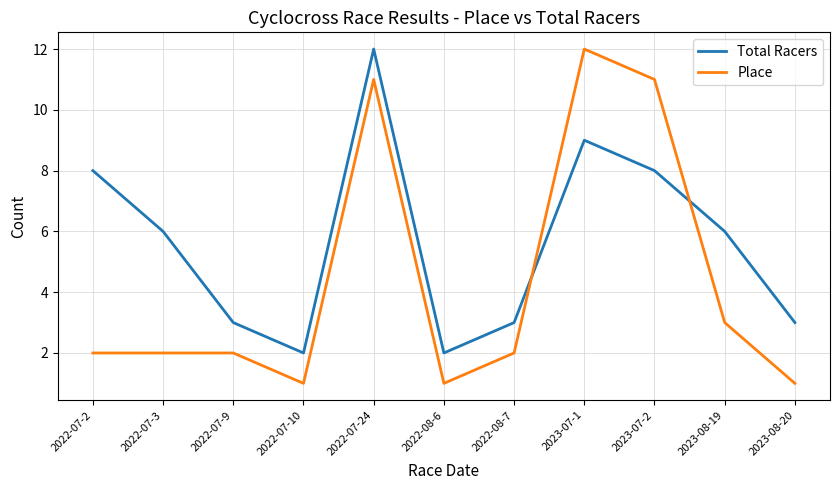

Rank the series at 2023-08-20 from lowest to highest value.

Place, Total Racers